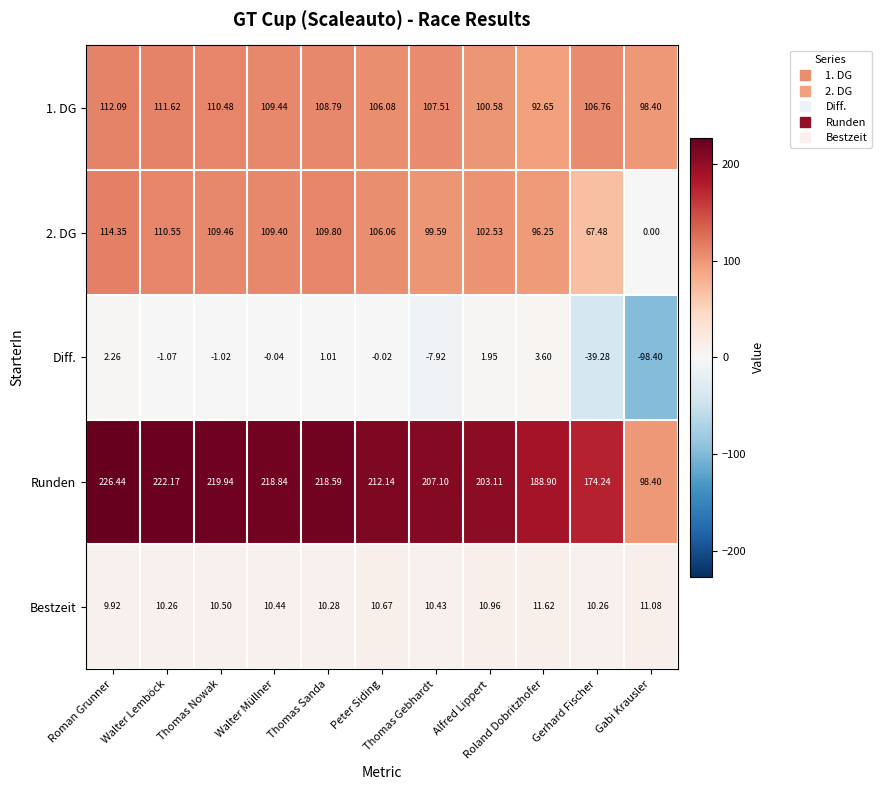

At which category does the chart reach its minimum across all series?

Gabi Krausler